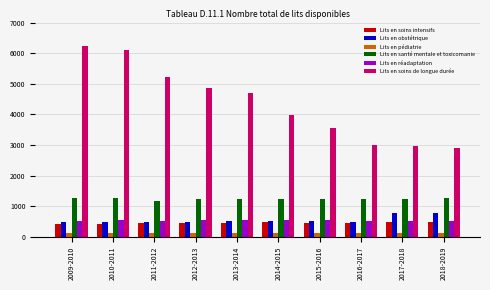

Is it true that Lits en réadaptation equals 532 at 2014-2015?

True